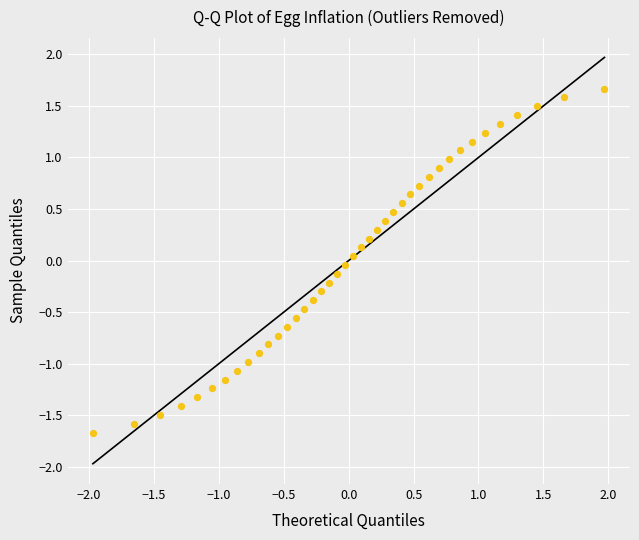

What is the range of X values (max minus min)?

3.9